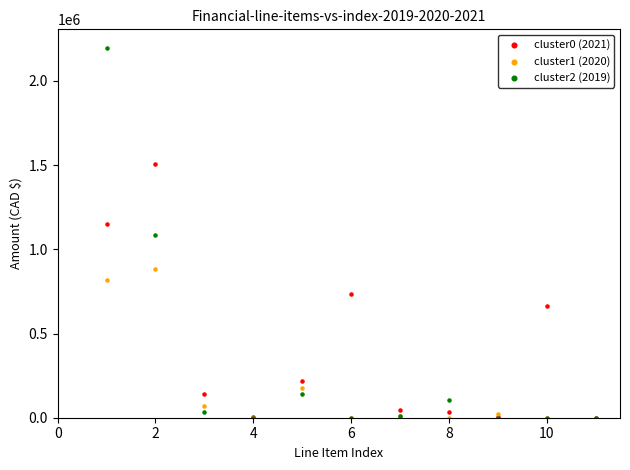

Which series has the widest spread of Y values?

cluster2 (2019)